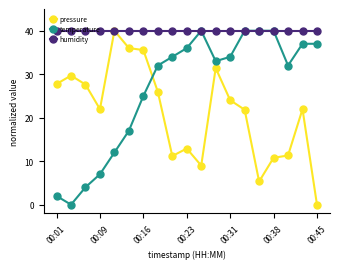

How many positive values does the temperature series have?

18